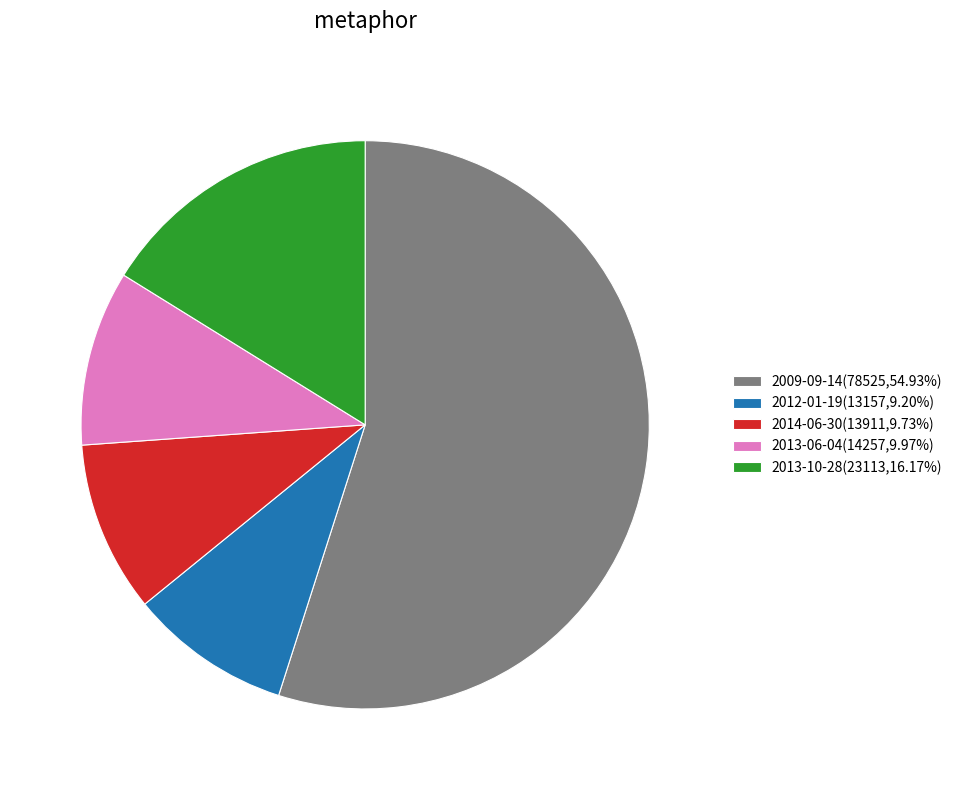

Does 2009-09-14(78525,54.93%) account for over 50% of the chart?

Yes